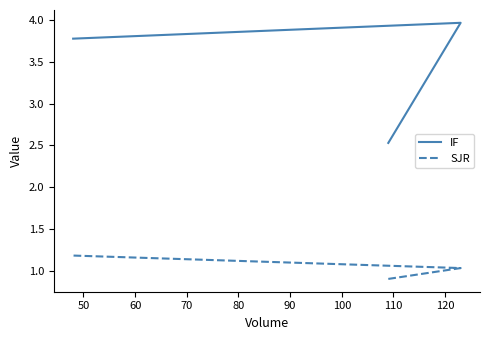

How many values in the IF series are below 3?

1